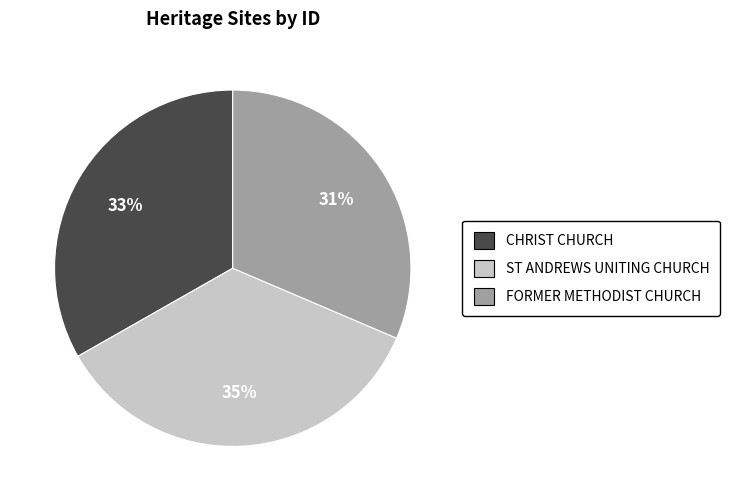

Rank the categories by value from lowest to highest.

FORMER METHODIST CHURCH, CHRIST CHURCH, ST ANDREWS UNITING CHURCH